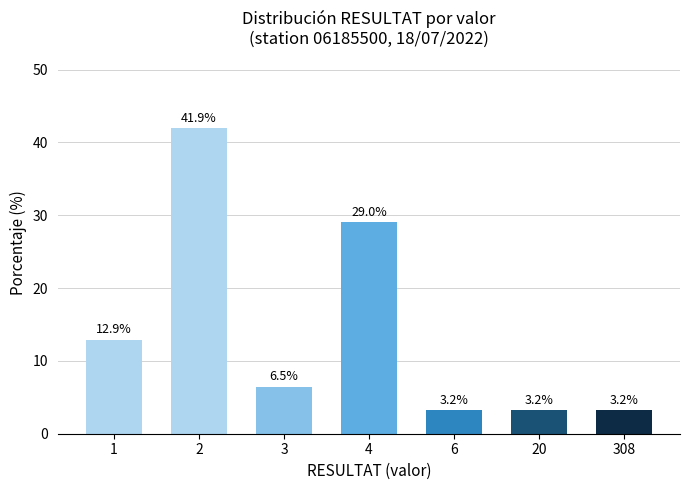

Is it true that the value at 6 is 3.2?

True